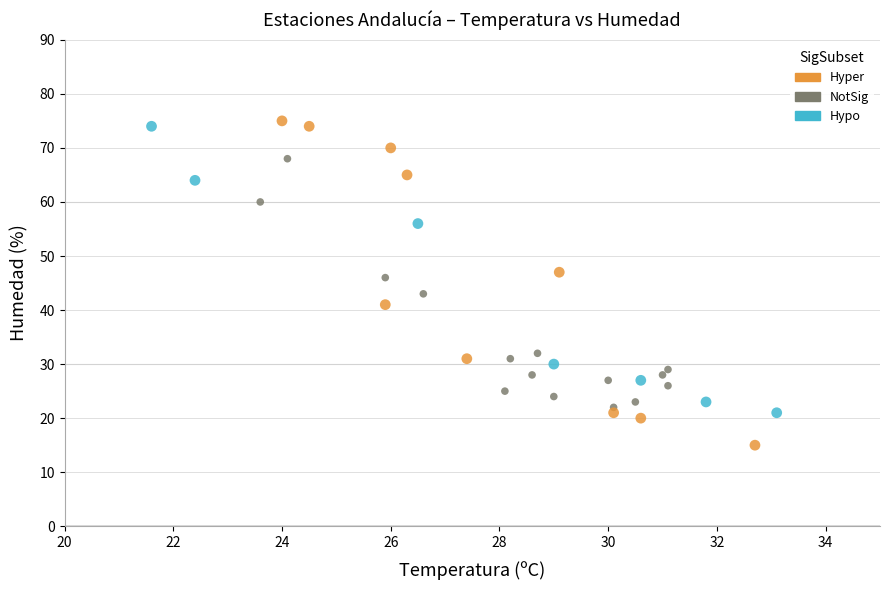

Which series contains the lowest Y value?

Hyper